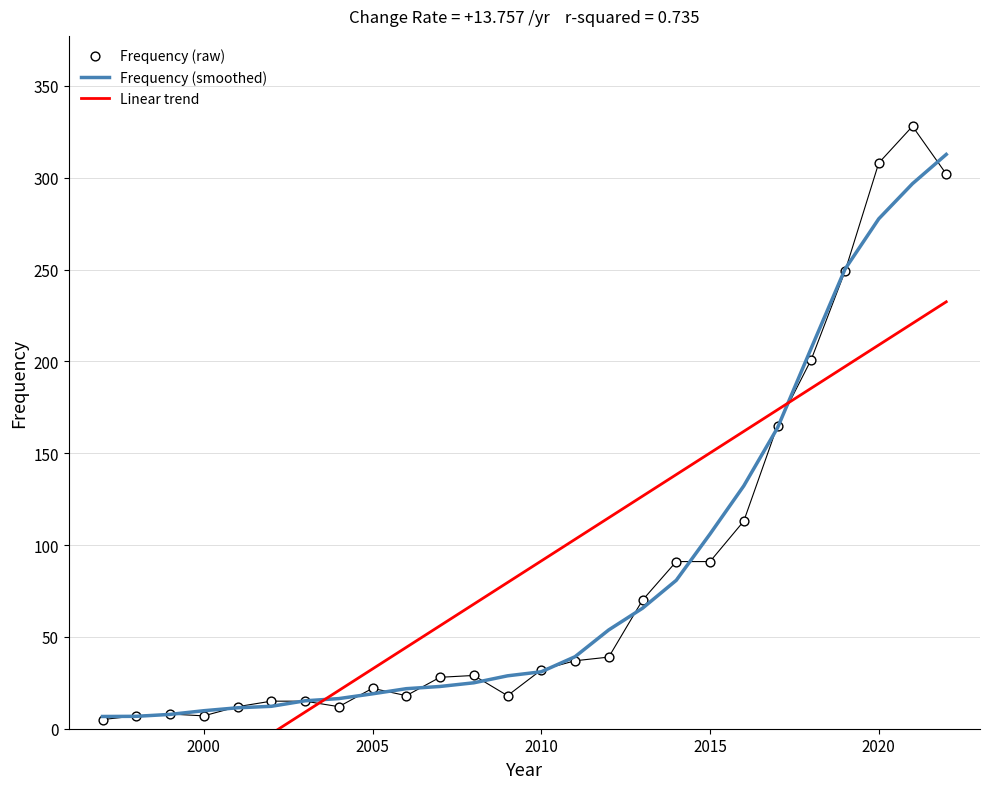

At how many categories does at least one series exceed 180?

5